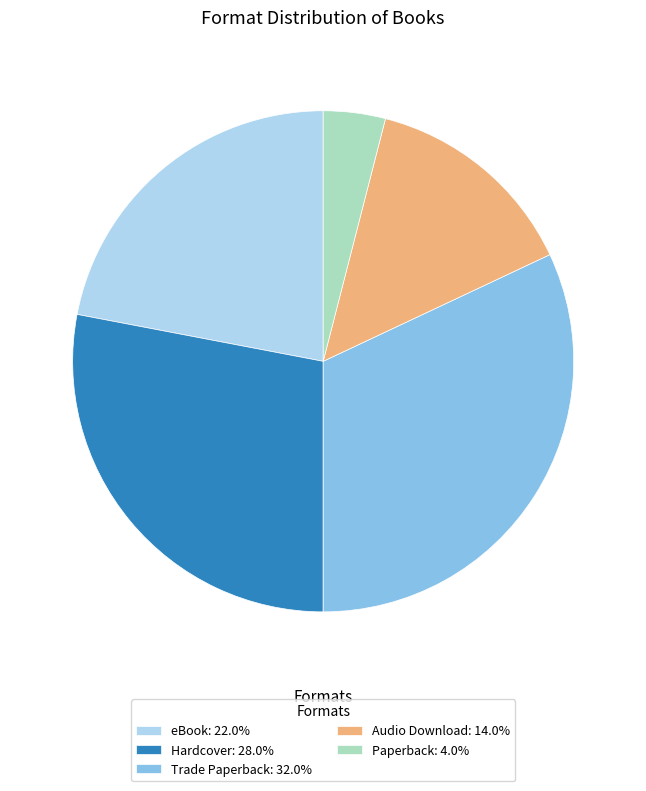

Is there any slice that represents more than half of the pie?

No